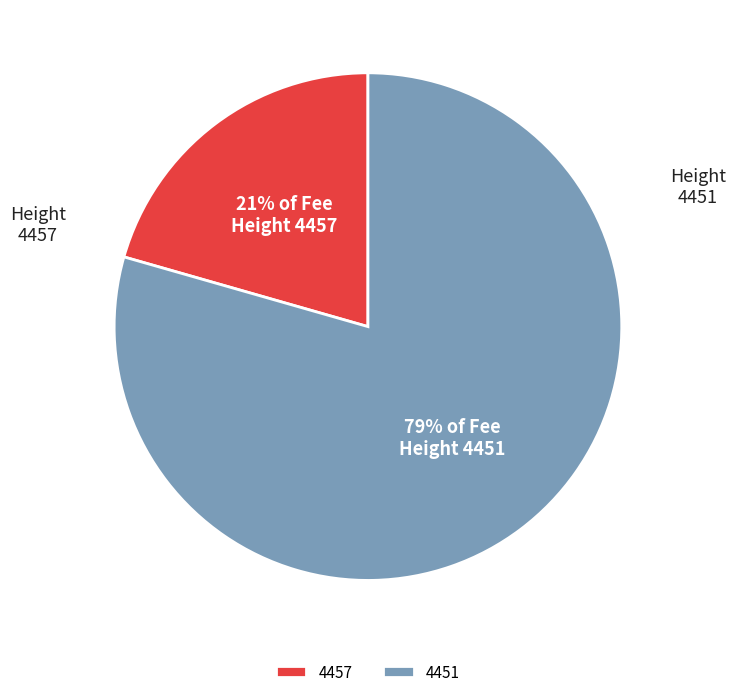

To the nearest percent, what percentage of the pie is 4451?

79%